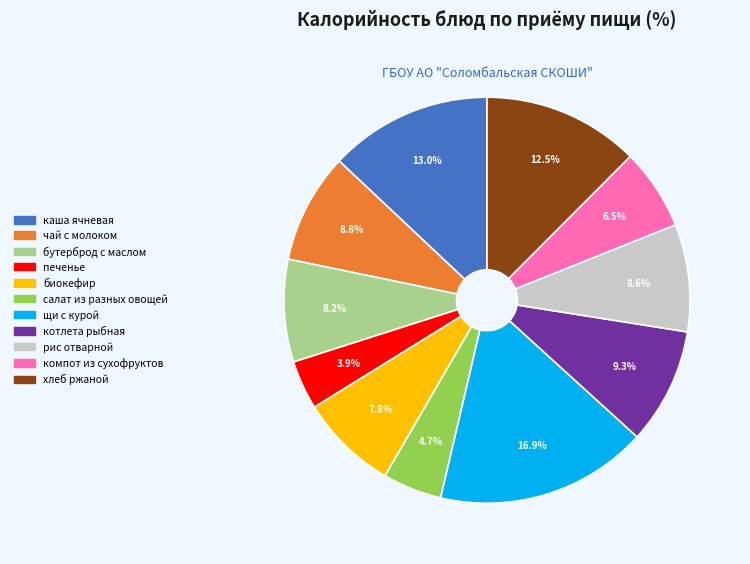

How many slices are in this pie chart?

11